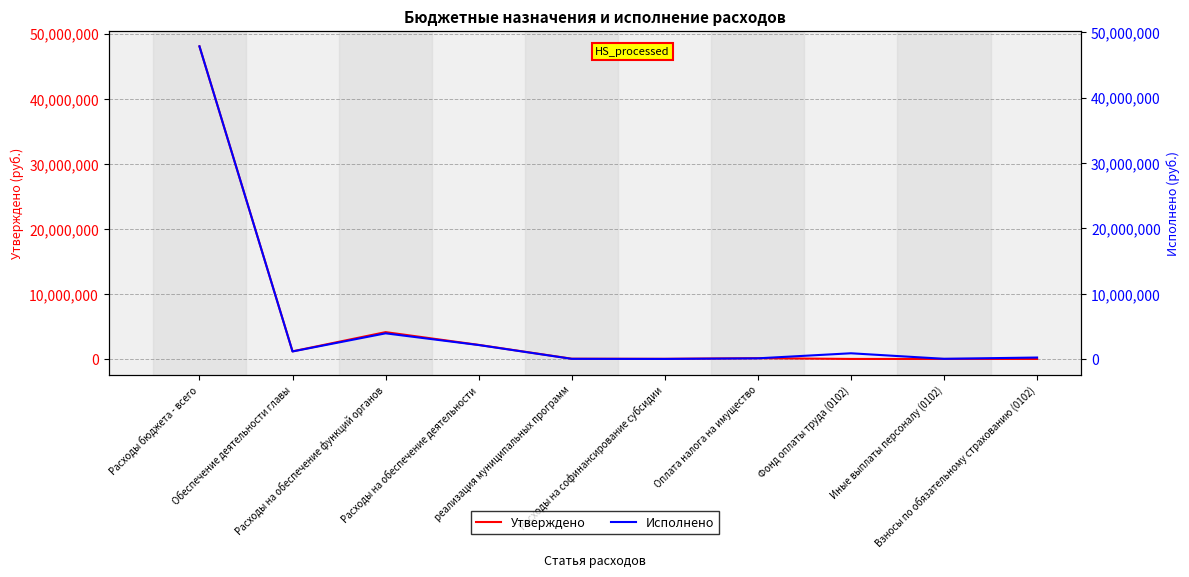

Is it true that Исполнено equals 41642.0 at Иные выплаты персоналу (0102)?

True